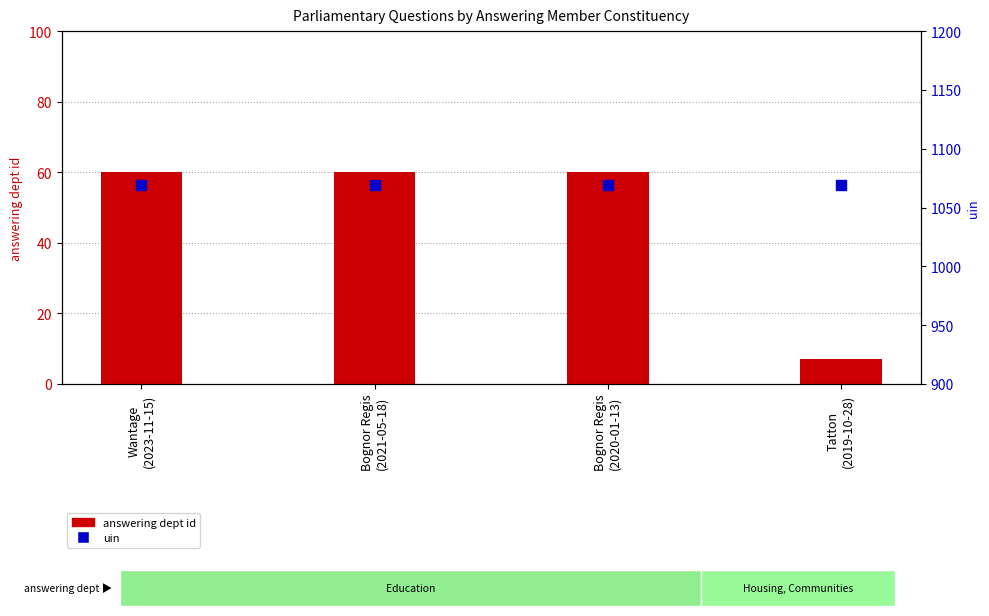

At which category is the sum across all series the highest?

Wantage
(2023-11-15)